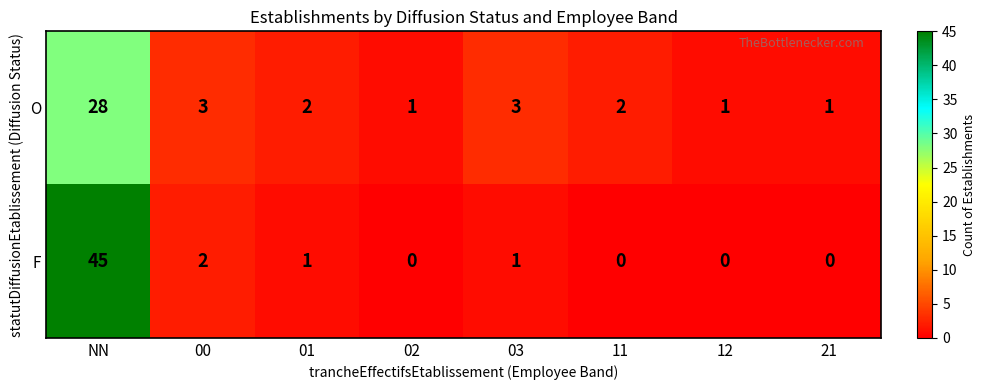

At which label does O first exceed 2?

NN